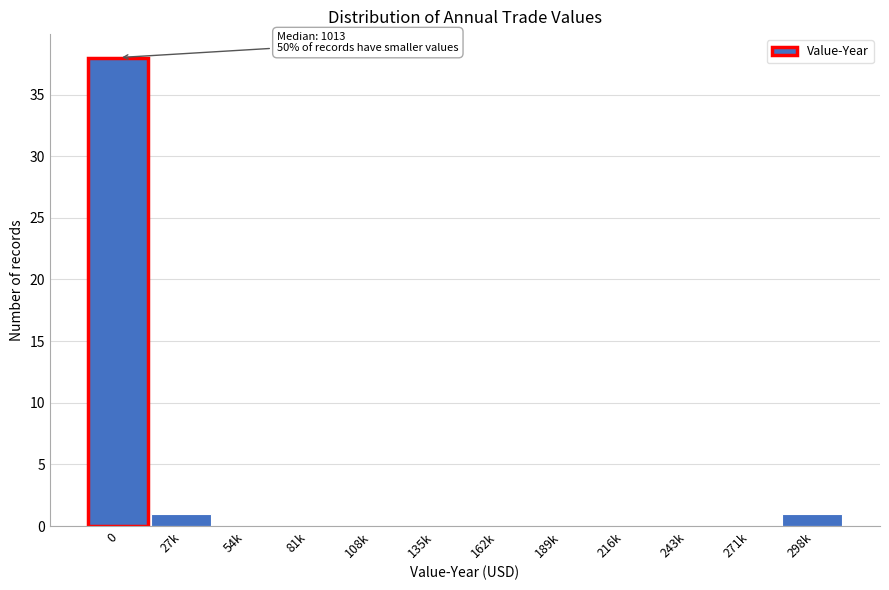

Reading left to right, list all the values displayed in this chart.

0=38	27k=1	54k=0	81k=0	108k=0	135k=0	162k=0	189k=0	216k=0	243k=0	271k=0	298k=1